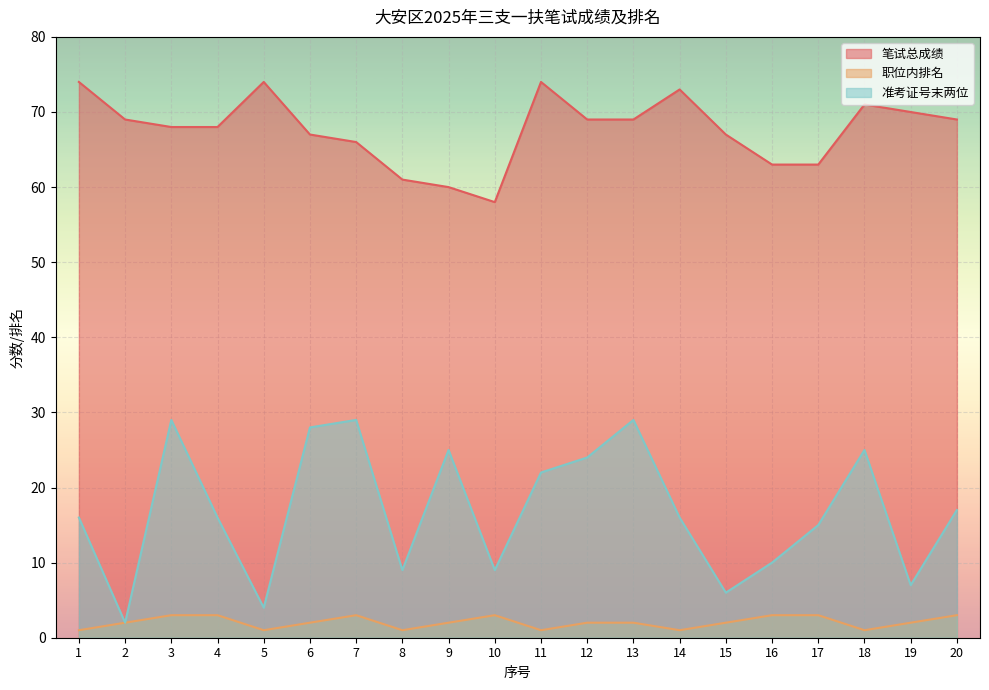

True or false: 准考证号末两位 has a value of 28 at 6.

True